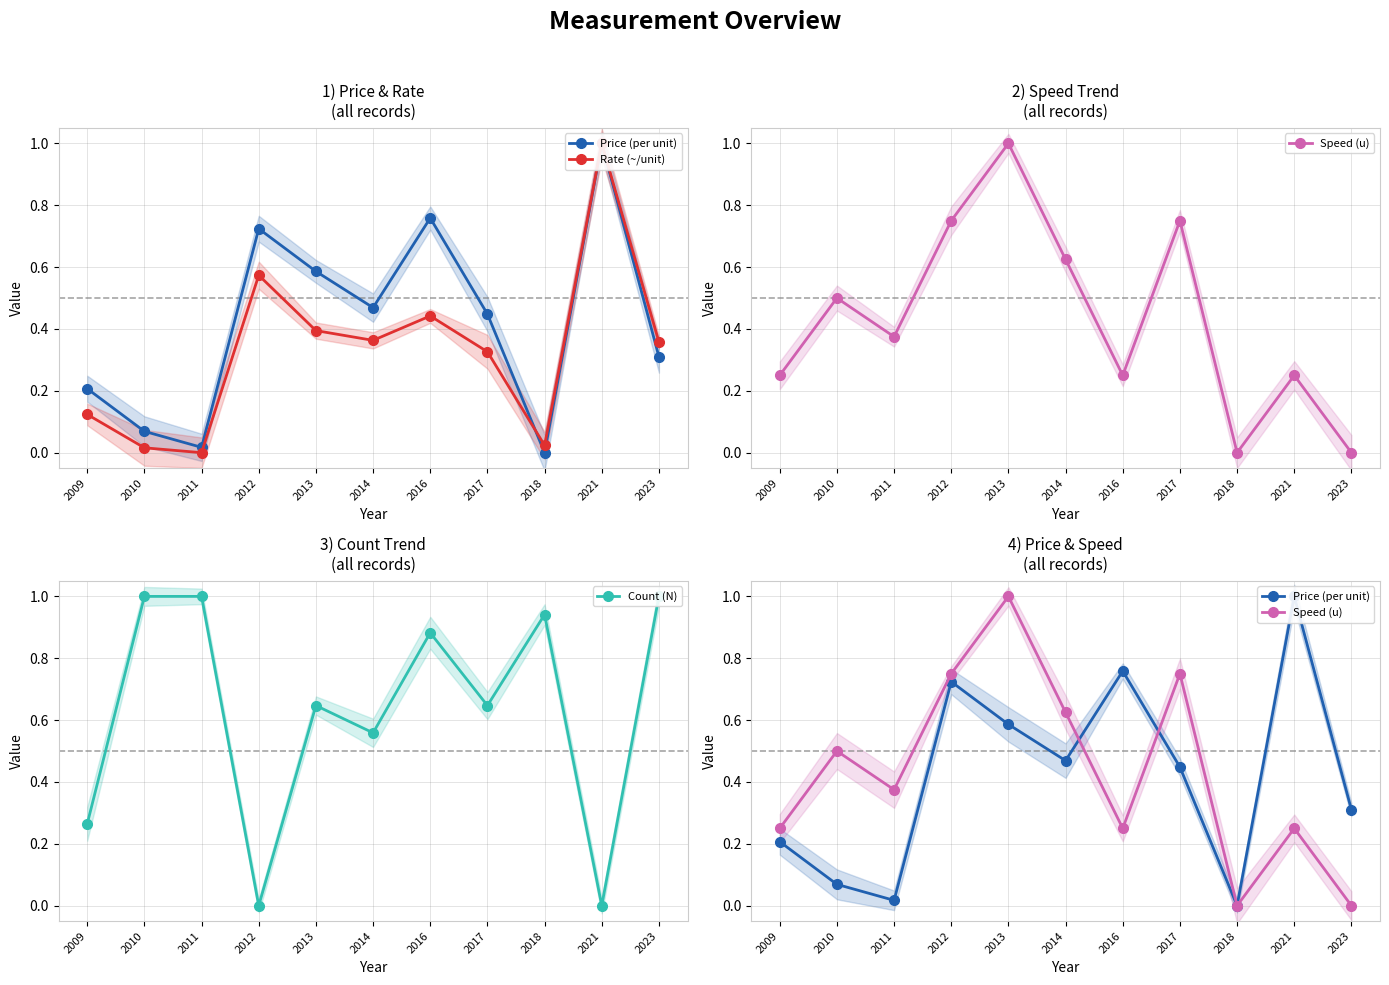

How many positive values does the Price (per unit) series have?

10